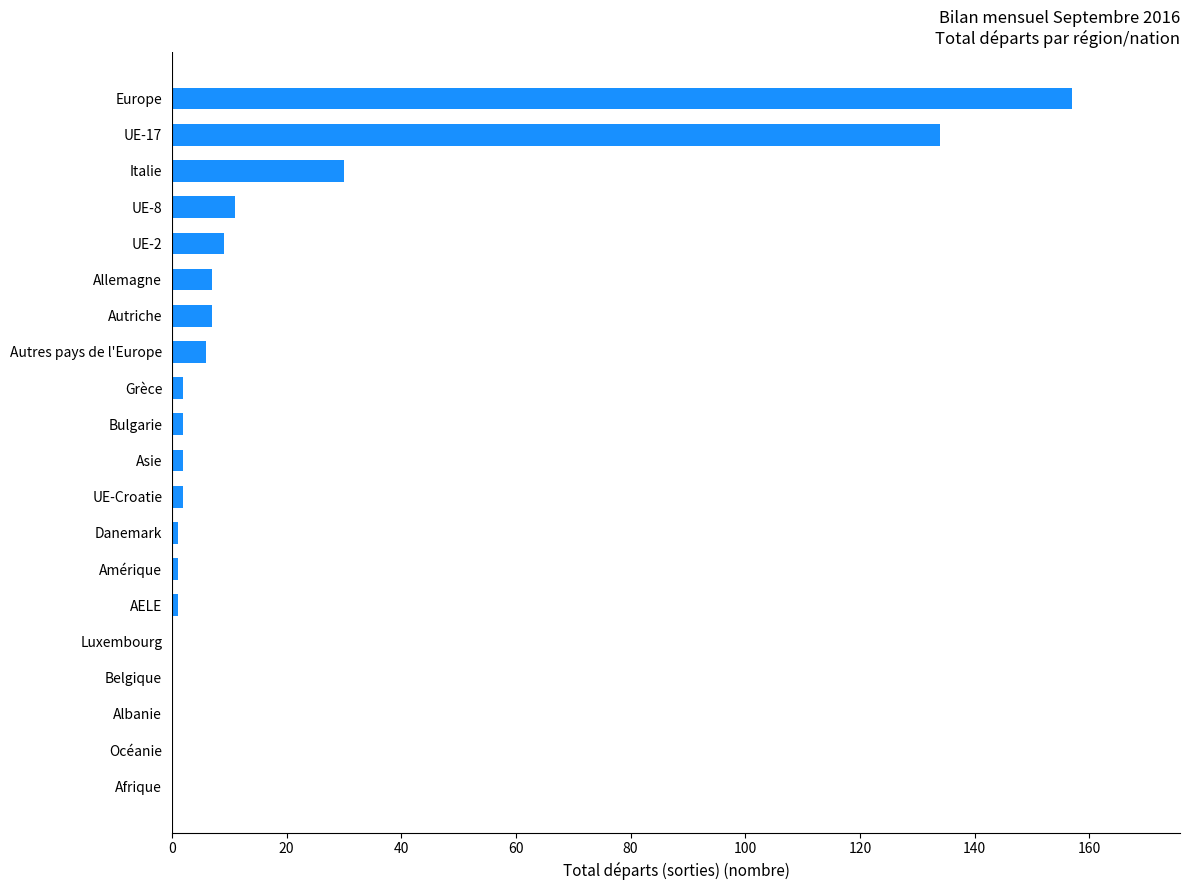

Which category has the highest value across all series?

Europe